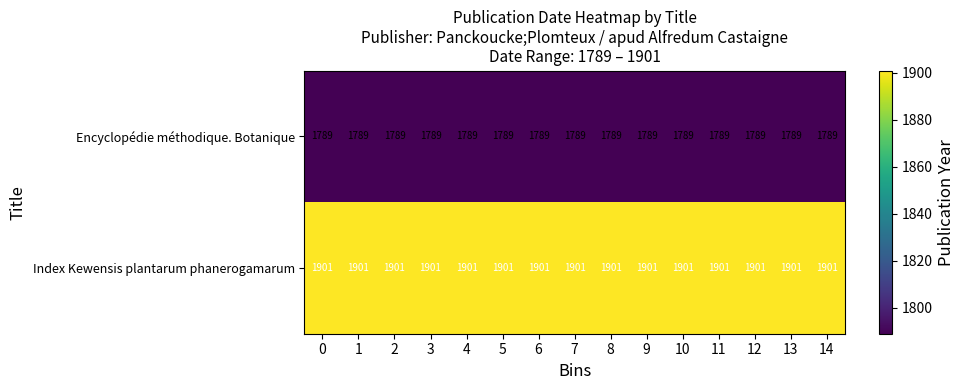

Read the Encyclopédie méthodique. Botanique value at 0.

1789